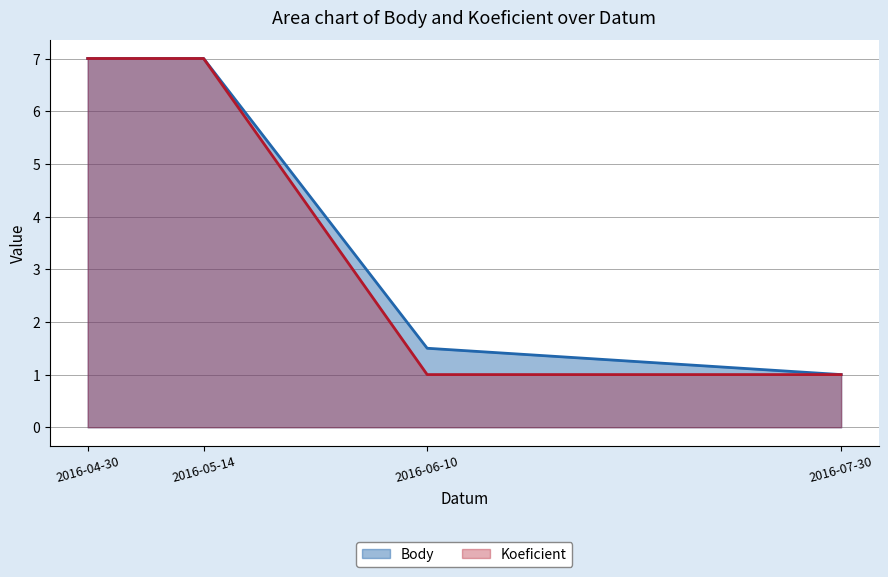

What position from the right is 2016-06-10?

2